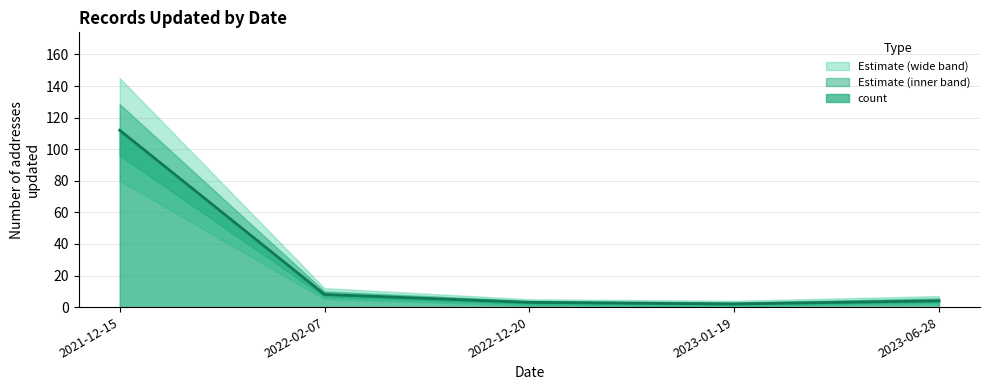

What is the difference between the values at 2022-02-07 and 2023-01-19?

6